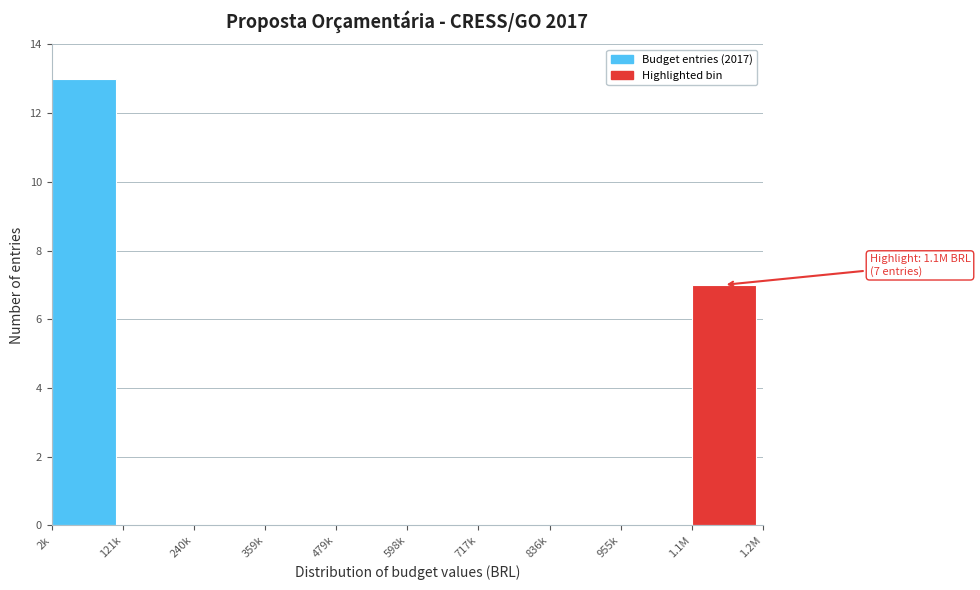

Reading left to right, list all the values displayed in this chart.

2k=13	121k=0	240k=0	359k=0	479k=0	598k=0	717k=0	836k=0	955k=0	1.1M=7